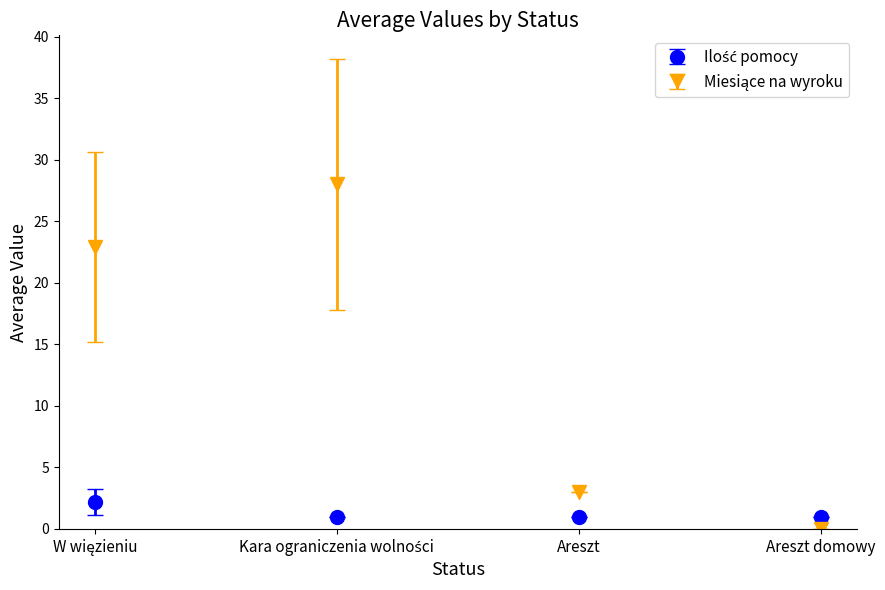

What is the greatest value displayed?

28.0